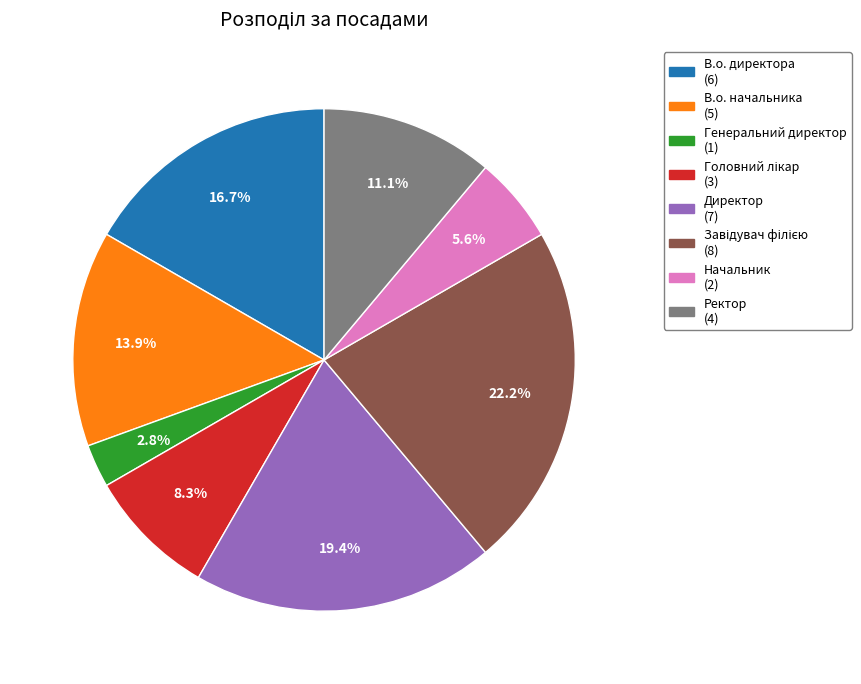

How many segments does this pie chart have?

8